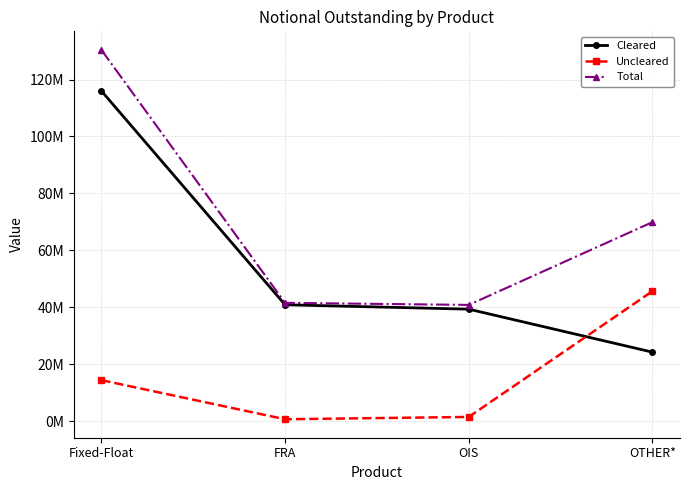

What is the minimum value shown in the chart?

678581